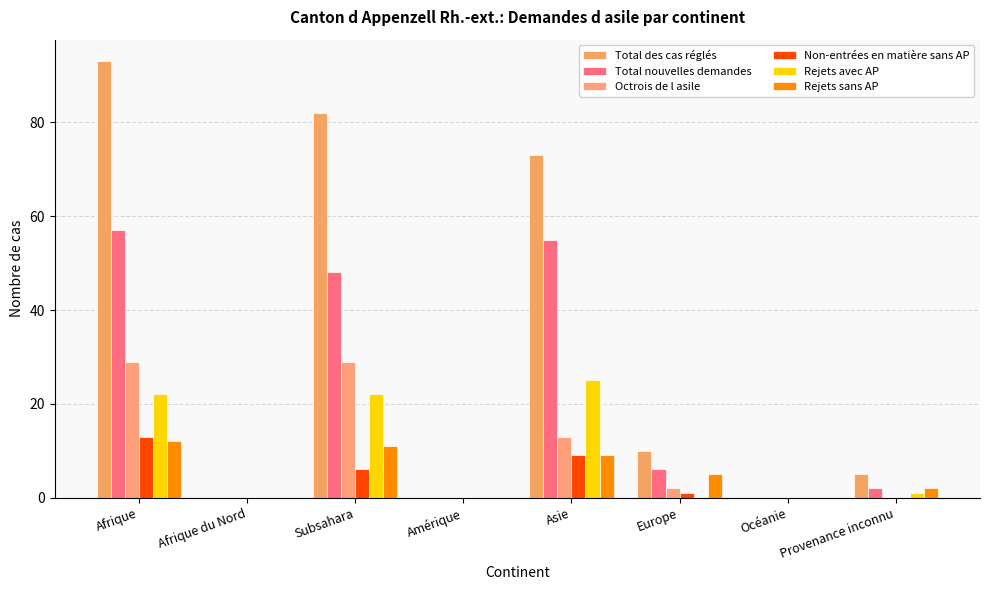

Count the number of categories in the chart.

8